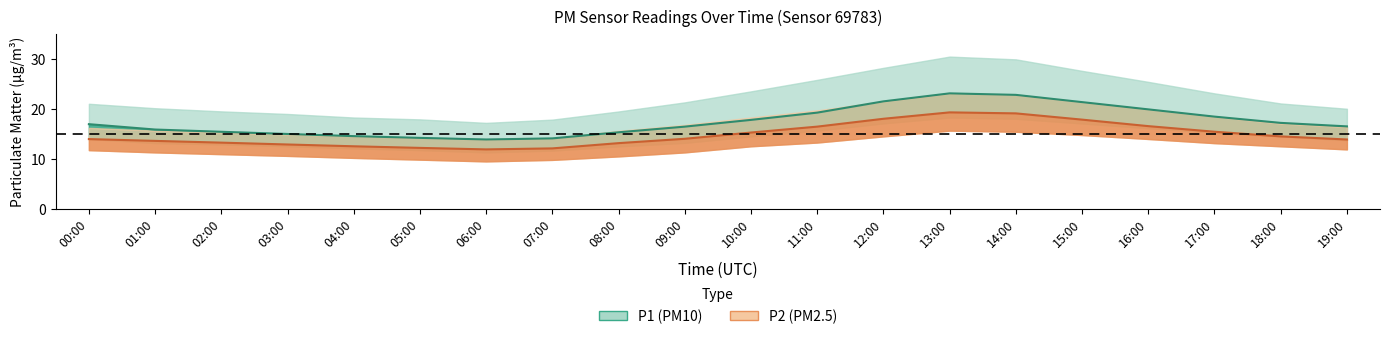

Which series has the largest total across all categories?

P1_upper